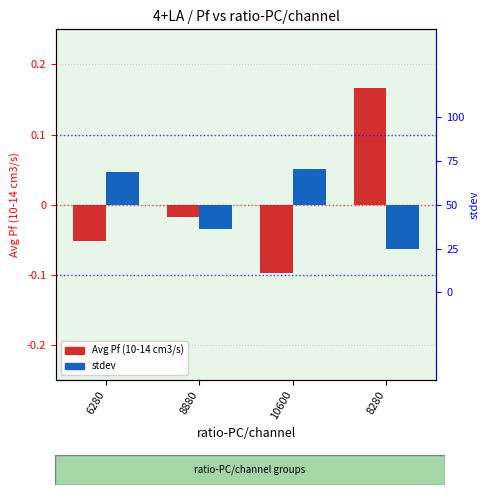

How many negative values does the stdev series have?

2